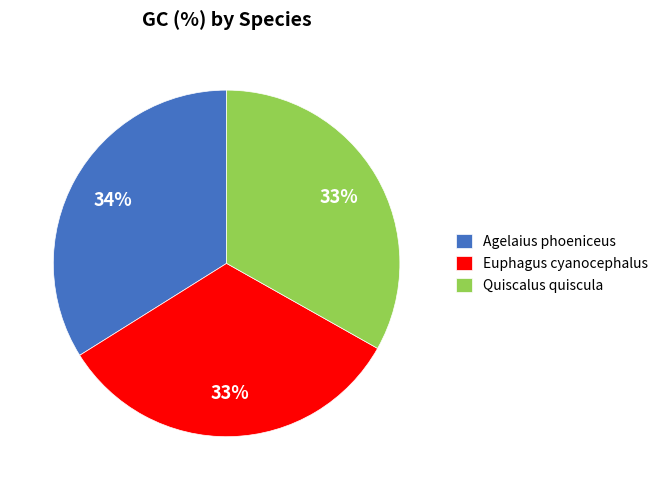

Count the number of slices in the pie.

3